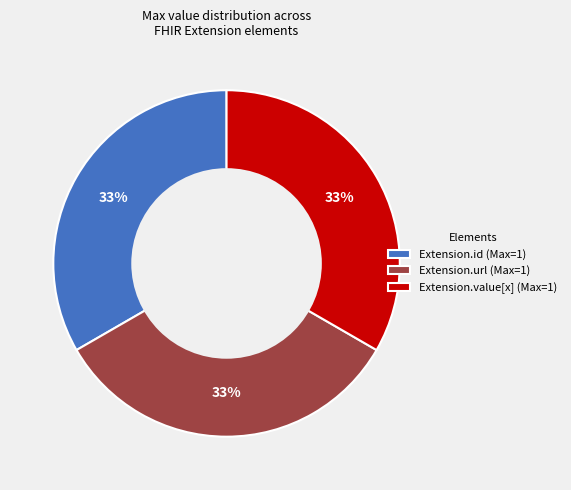

To the nearest percent, what is the average slice percentage?

33%